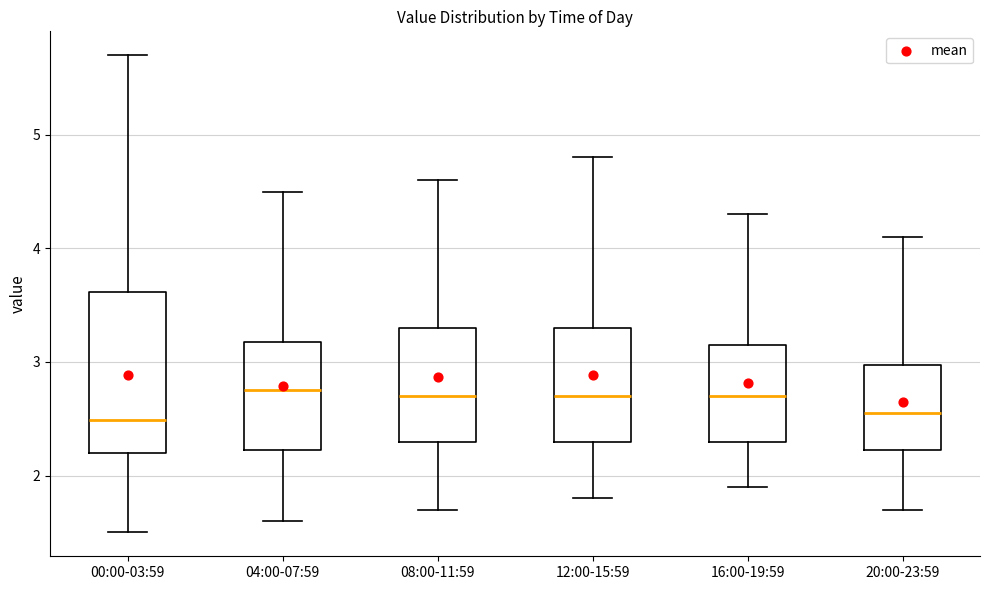

Reading left to right, read every box against the y-axis: the position of its median line, the range the box covers, and the ends of its whiskers. The values are not printed on the chart, so give them approximately, as read against the axis.

00:00-03:59: median 2.5, box 2.2 to 3.6, whiskers 1.5 to 5.7
04:00-07:59: median 2.8, box 2.2 to 3.2, whiskers 1.6 to 4.5
08:00-11:59: median 2.7, box 2.3 to 3.3, whiskers 1.7 to 4.6
12:00-15:59: median 2.7, box 2.3 to 3.3, whiskers 1.8 to 4.8
16:00-19:59: median 2.7, box 2.3 to 3.2, whiskers 1.9 to 4.3
20:00-23:59: median 2.6, box 2.2 to 3.0, whiskers 1.7 to 4.1